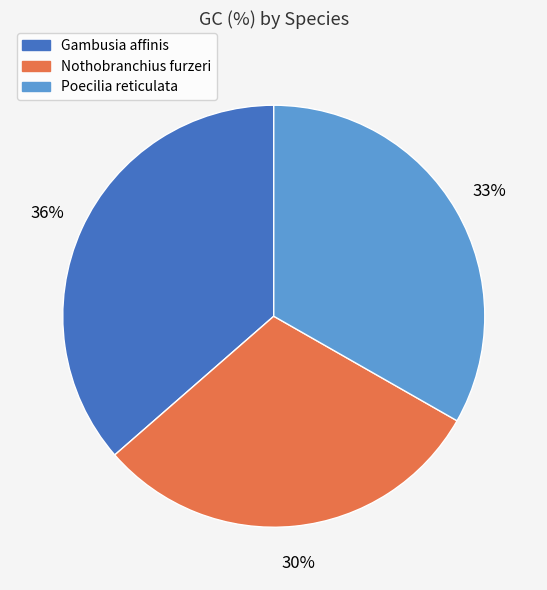

Rank the categories by value from lowest to highest.

Nothobranchius furzeri, Poecilia reticulata, Gambusia affinis